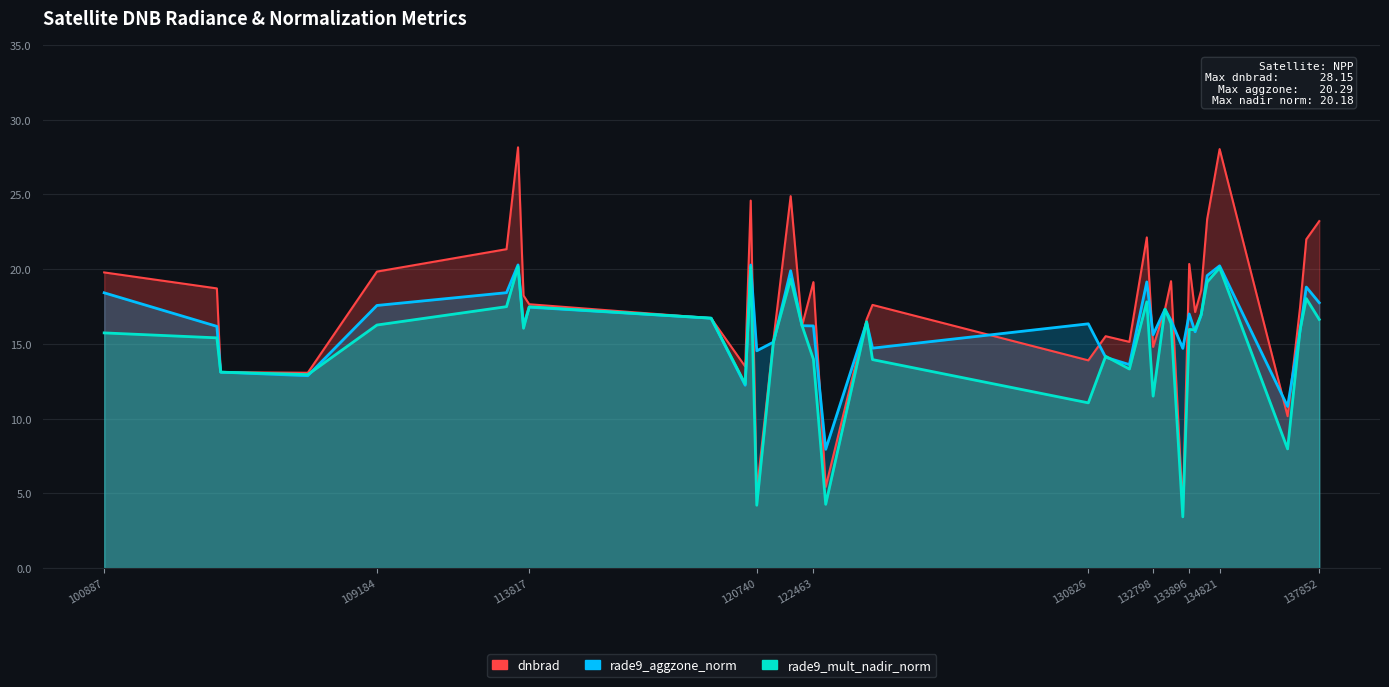

Where is the first local maximum for rade9_aggzone_norm?

113477